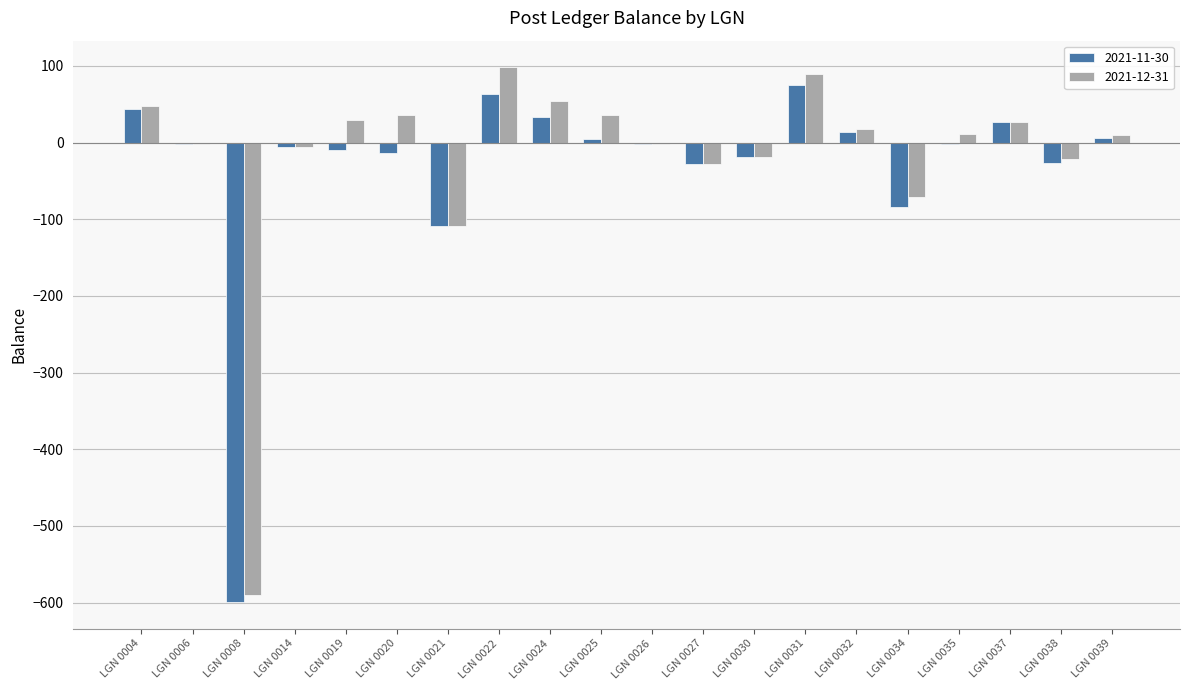

Is it true that 2021-11-30 equals -43.1 at LGN 0034?

False